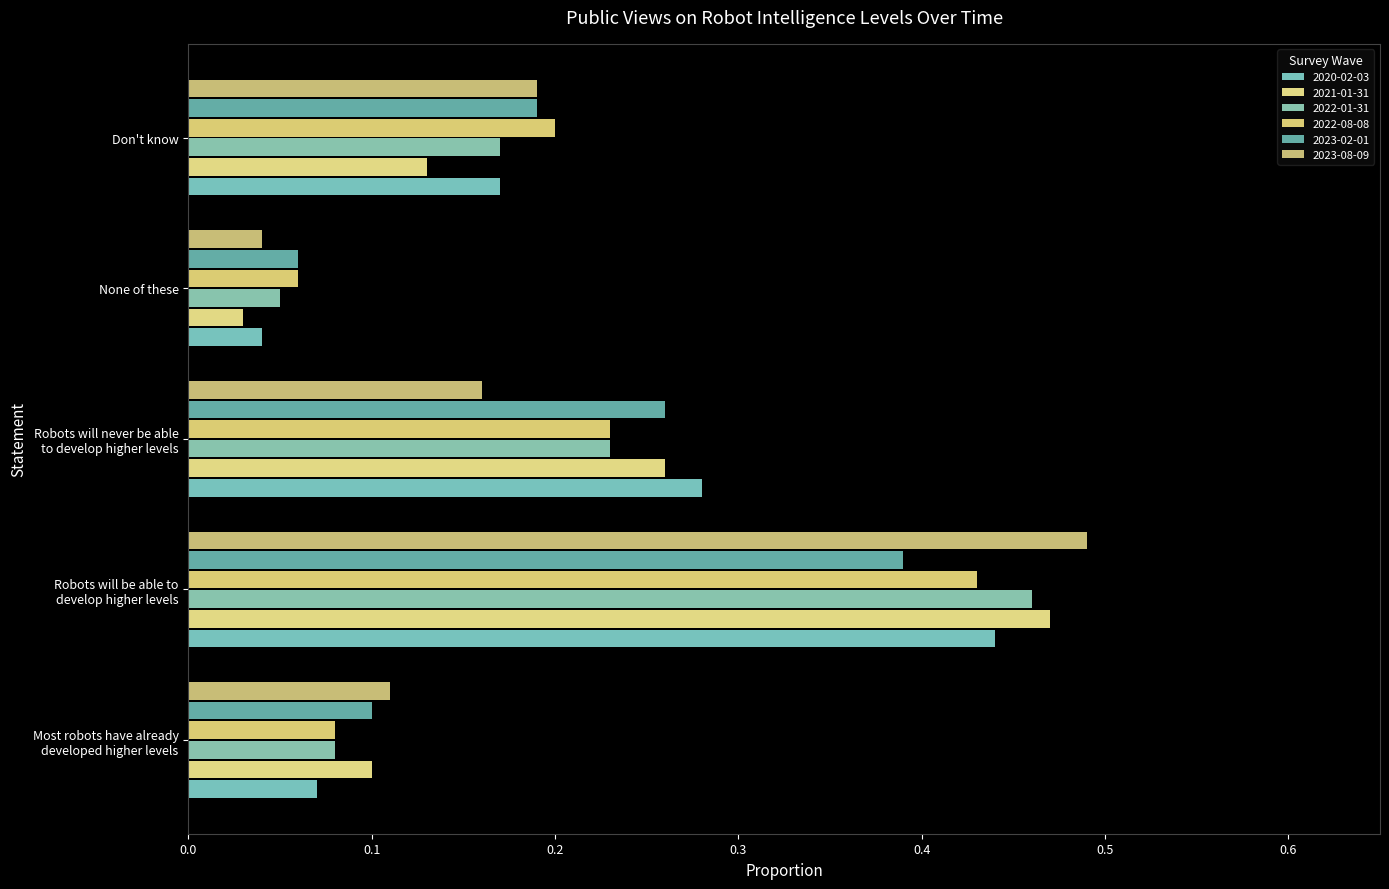

Is it true that 2023-08-09 equals 0.2 at Robots will never be able
to develop higher levels?

True